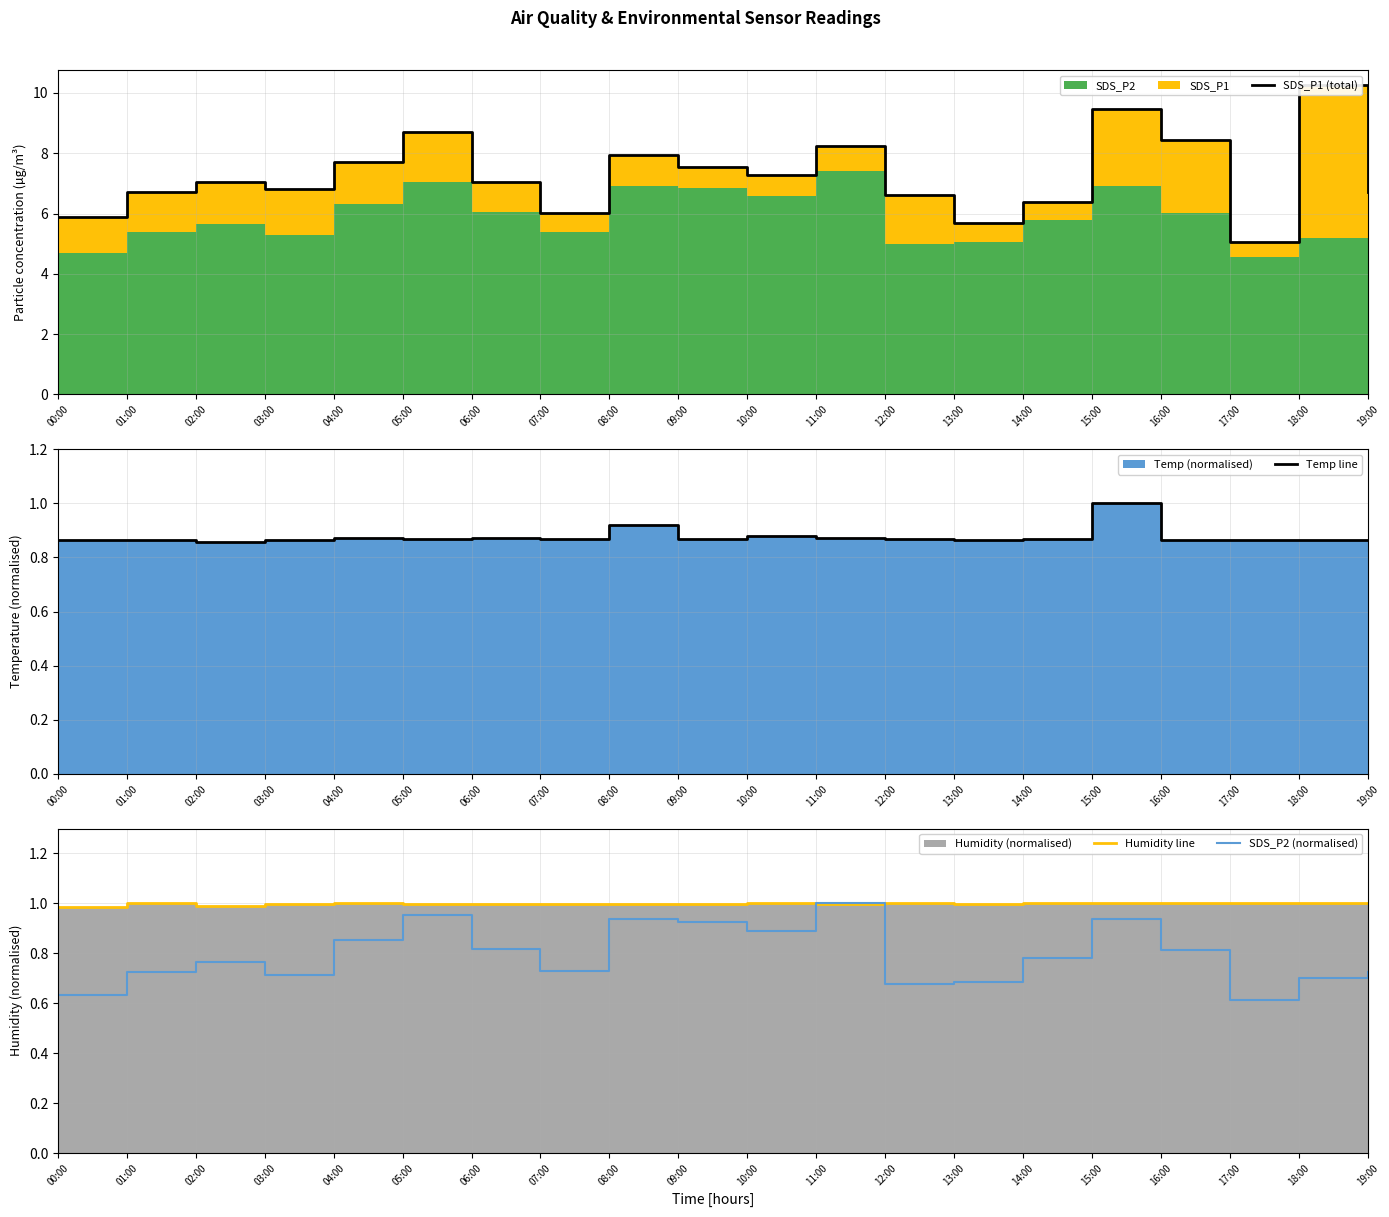

What is the average value of the SDS_P1 (total) series?

7.3